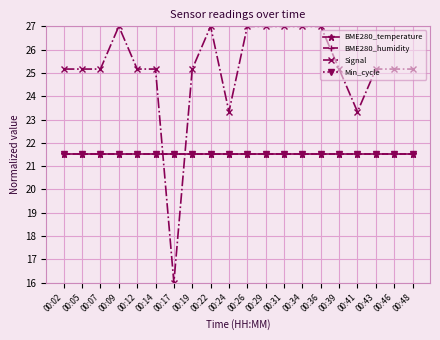

Which category has the highest value in the Min_cycle series?

00:02